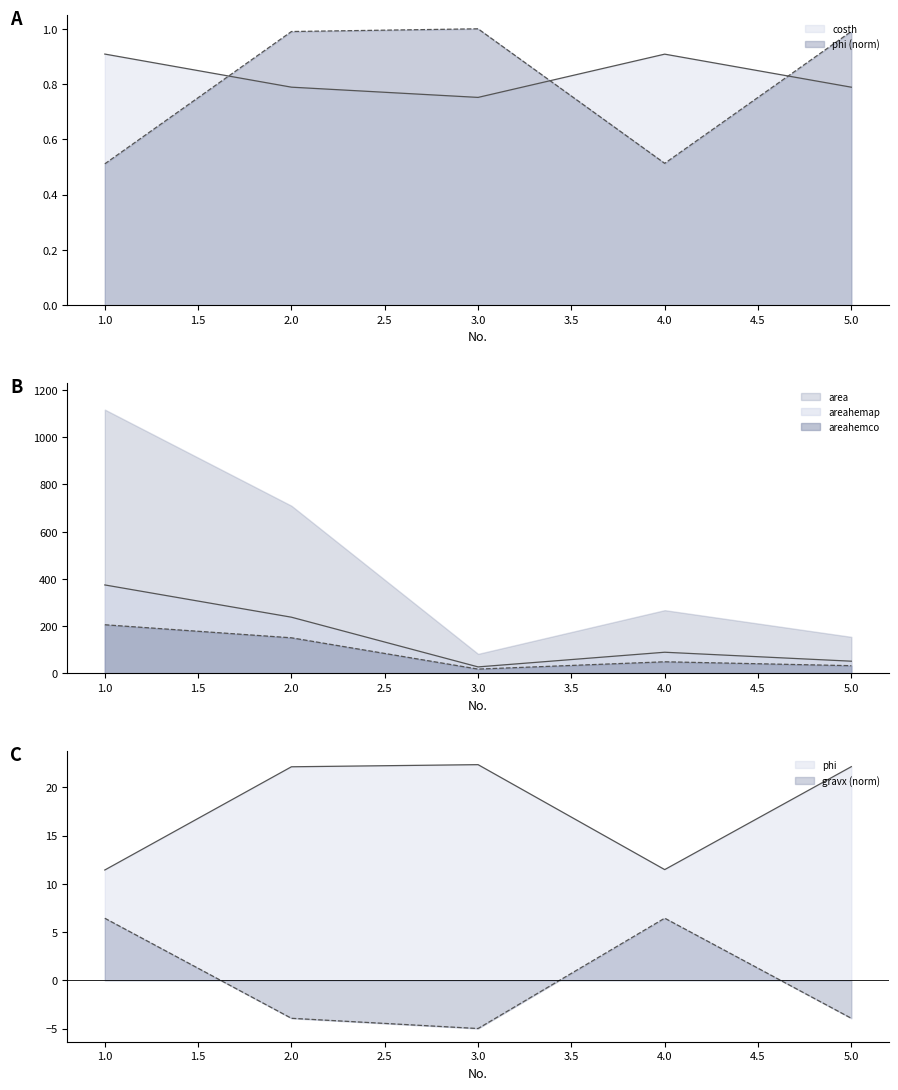

How many intersections are there between gravx and phi?

3